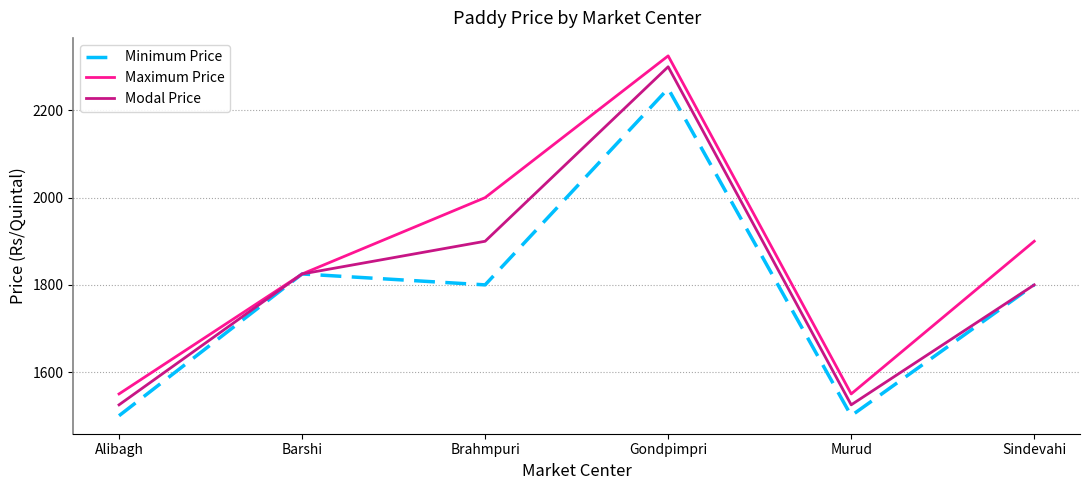

What position from the right is Brahmpuri?

4